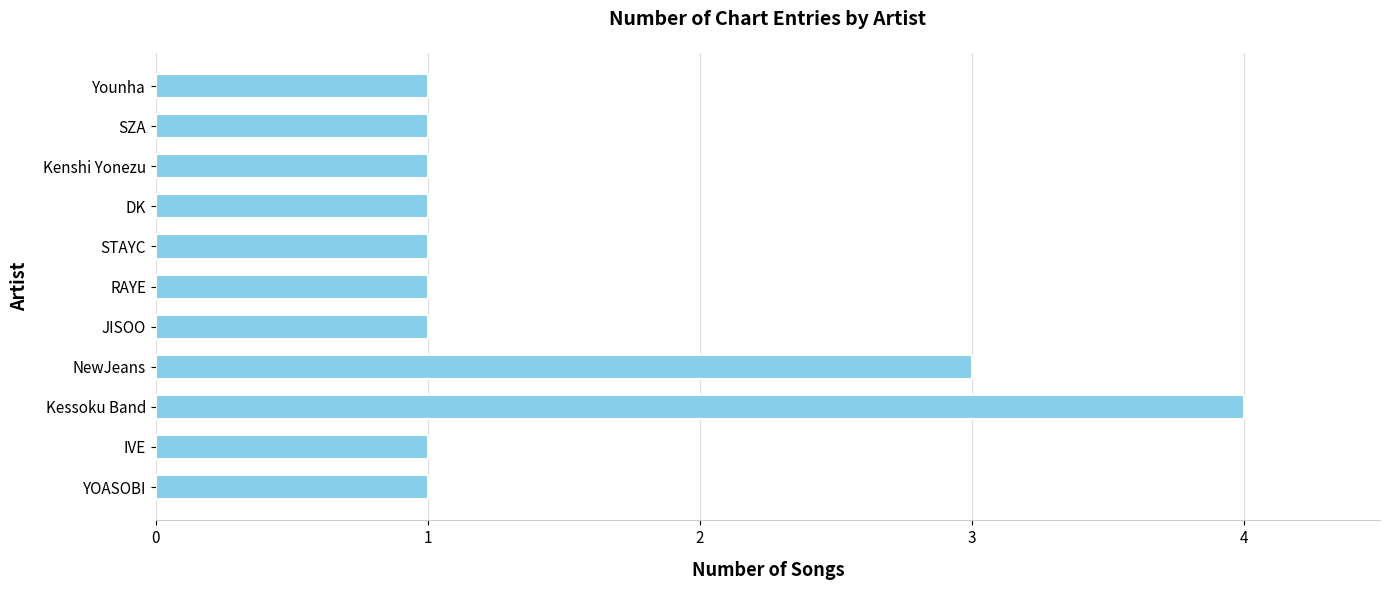

Which label corresponds to the largest value in the chart?

Kessoku Band